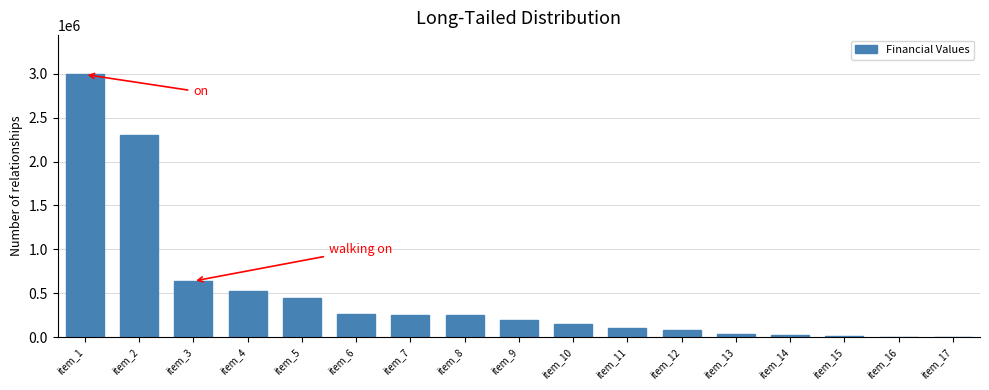

What is the ratio of the value at item_10 to the value at item_5?

0.3